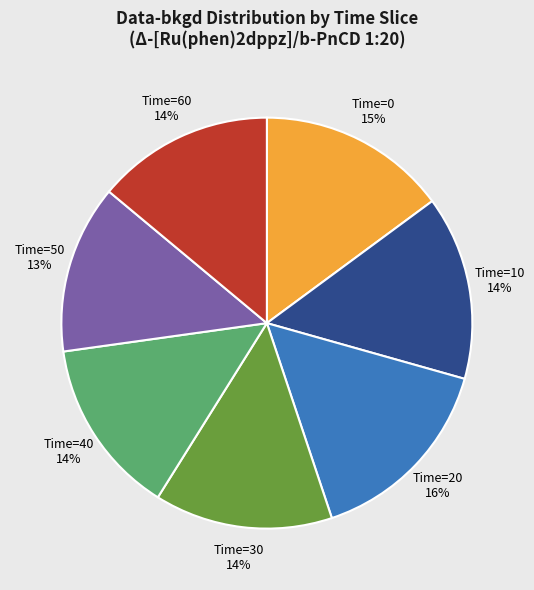

Which category has the smallest portion of the pie?

Time=50 13%